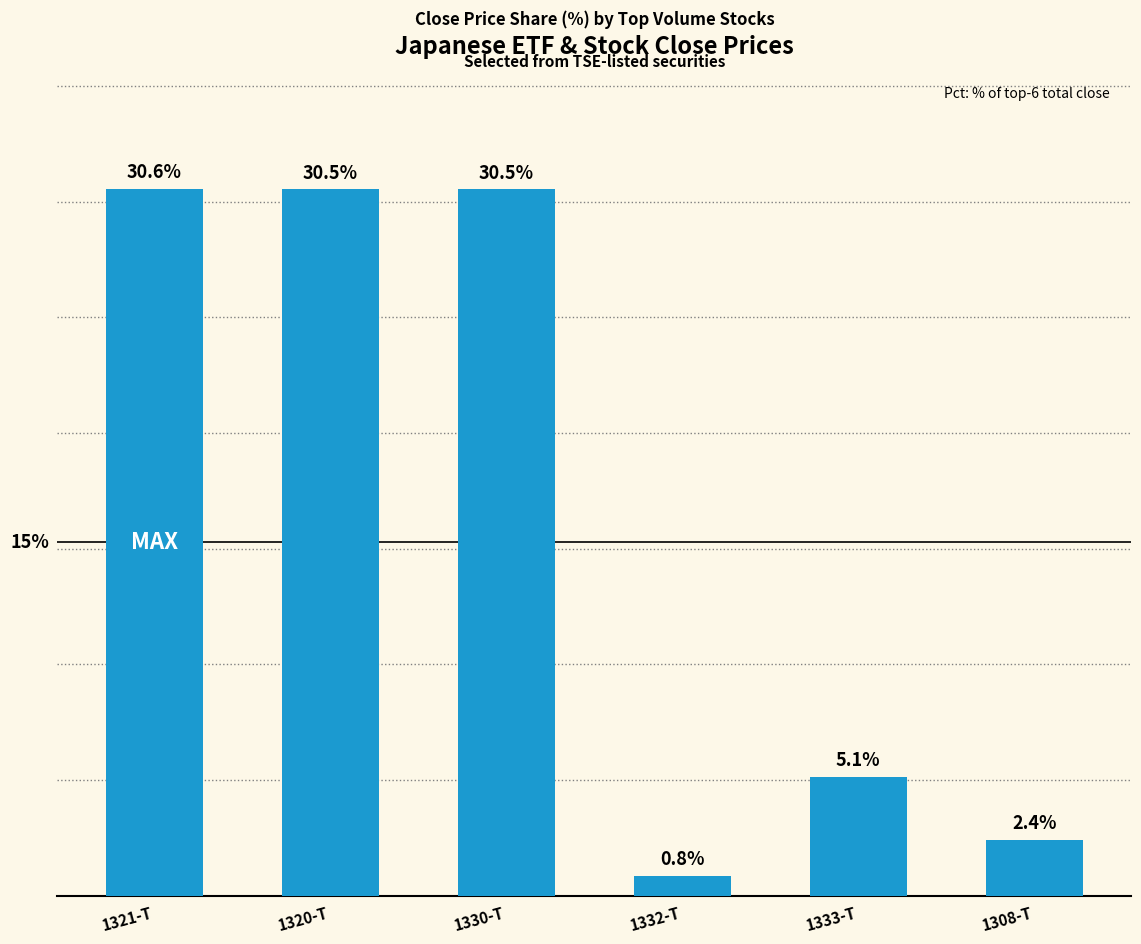

At which category does the chart reach its minimum across all series?

1332-T